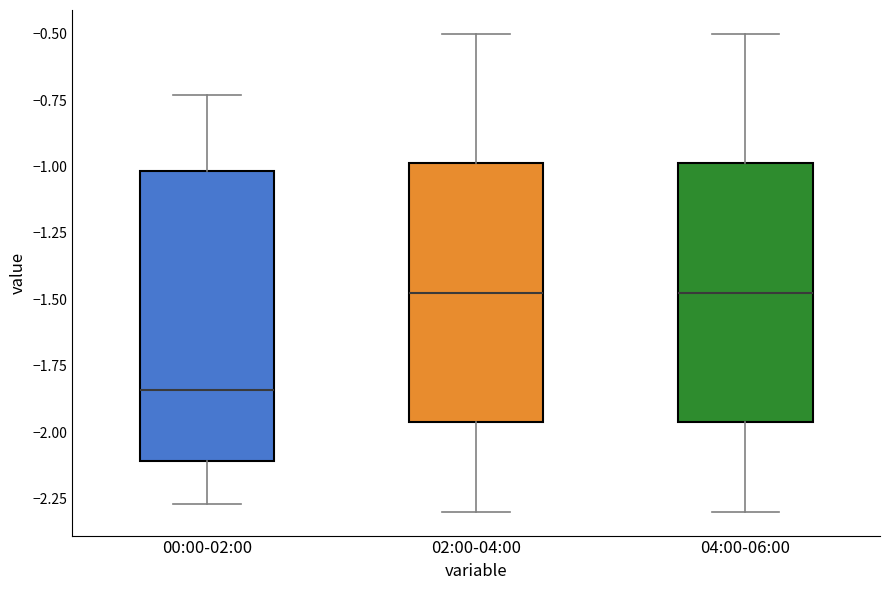

Reading left to right, transcribe this box plot: for each box, give where its median line is, the range the box spans, and where its two whiskers end, as read against the y-axis. The values are not printed on the chart, so give them approximately, as read against the axis.

00:00-02:00: median -1.85, box -2.10 to -1.00, whiskers -2.25 to -0.75
02:00-04:00: median -1.45, box -1.95 to -1.00, whiskers -2.30 to -0.50
04:00-06:00: median -1.45, box -1.95 to -1.00, whiskers -2.30 to -0.50